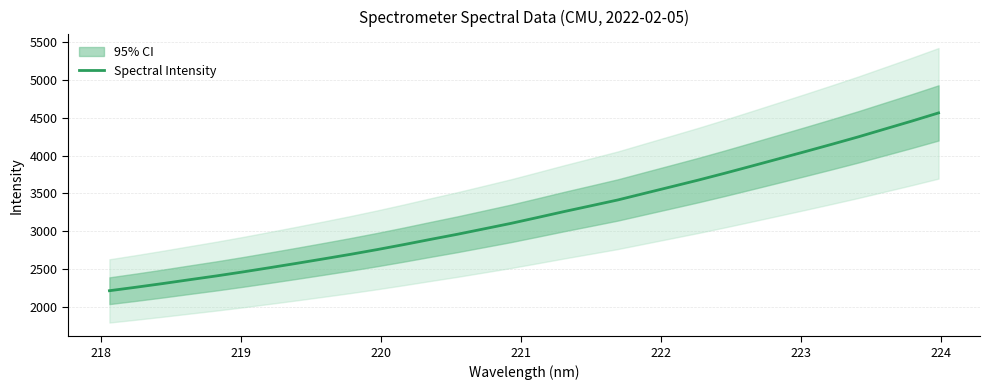

What is the average value?

3228.9